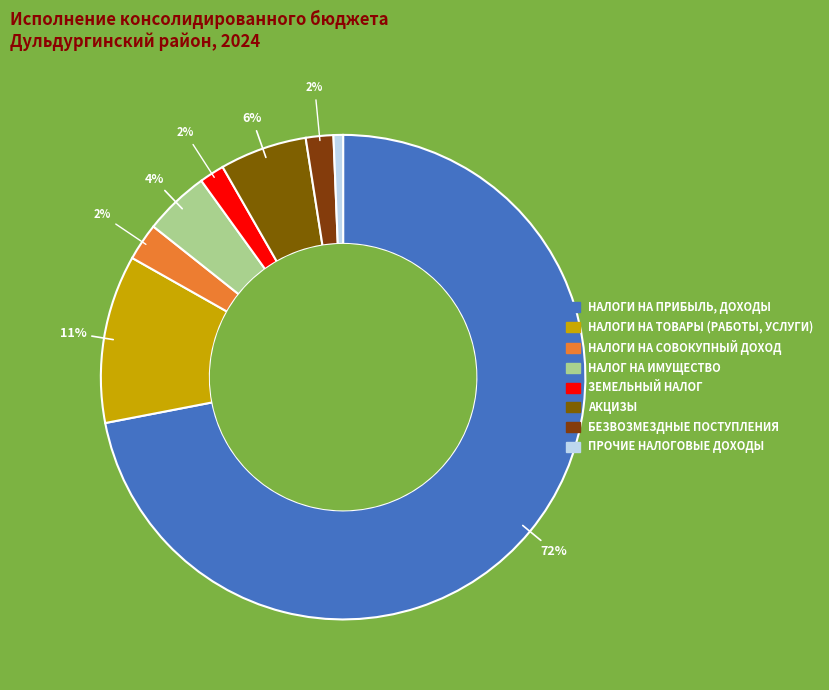

What percentage do НАЛОГИ НА СОВОКУПНЫЙ ДОХОД and АКЦИЗЫ together represent?

8.3%